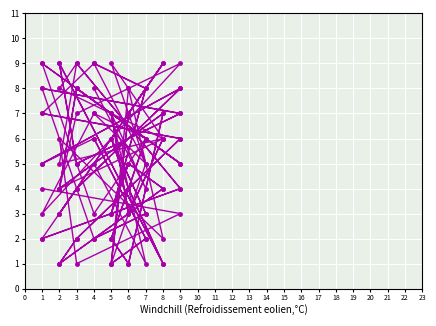

What is the difference between the maximum and minimum values in the col_9 series?

8